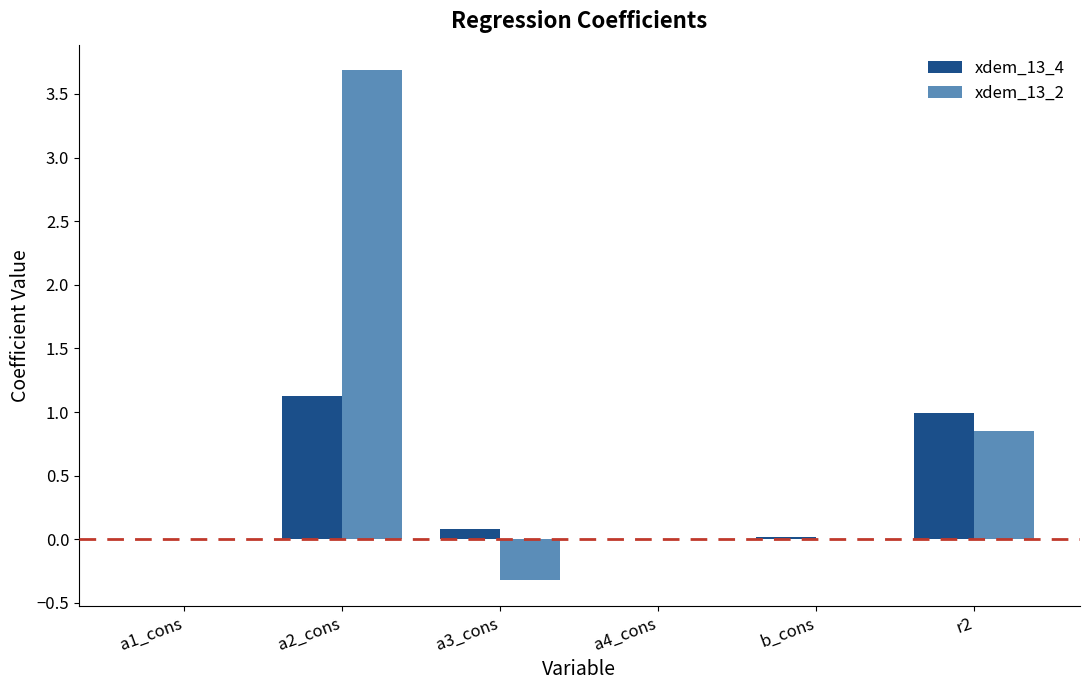

True or false: xdem_13_2 has a value of 0.2 at r2.

False